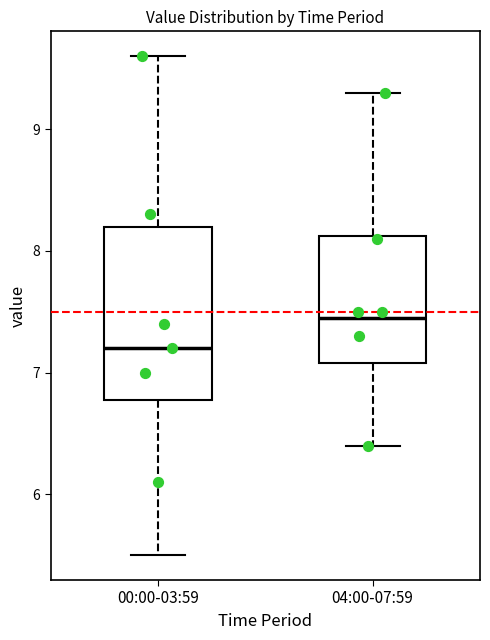

Reading left to right, read every box against the y-axis: the position of its median line, the range the box covers, and the ends of its whiskers. The values are not printed on the chart, so give them approximately, as read against the axis.

00:00-03:59: median 7.2, box 6.8 to 8.2, whiskers 5.5 to 9.6
04:00-07:59: median 7.5, box 7.1 to 8.1, whiskers 6.4 to 9.3